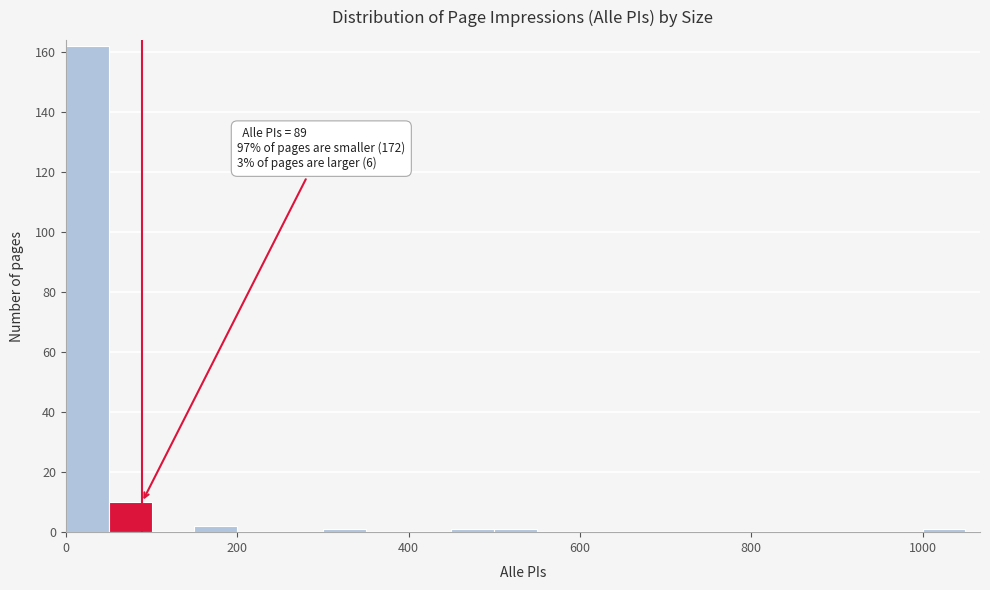

Around what value on the x-axis is the tallest bar? Give the approximate position of its centre, as read against the axis.

20